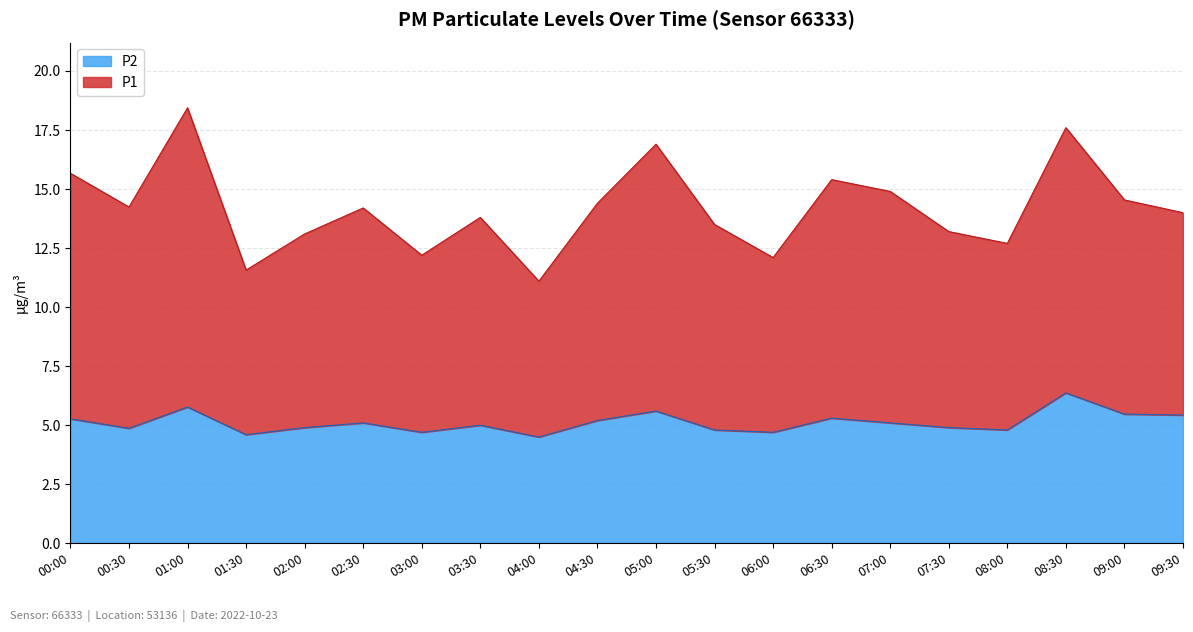

What is the average value?

14.2